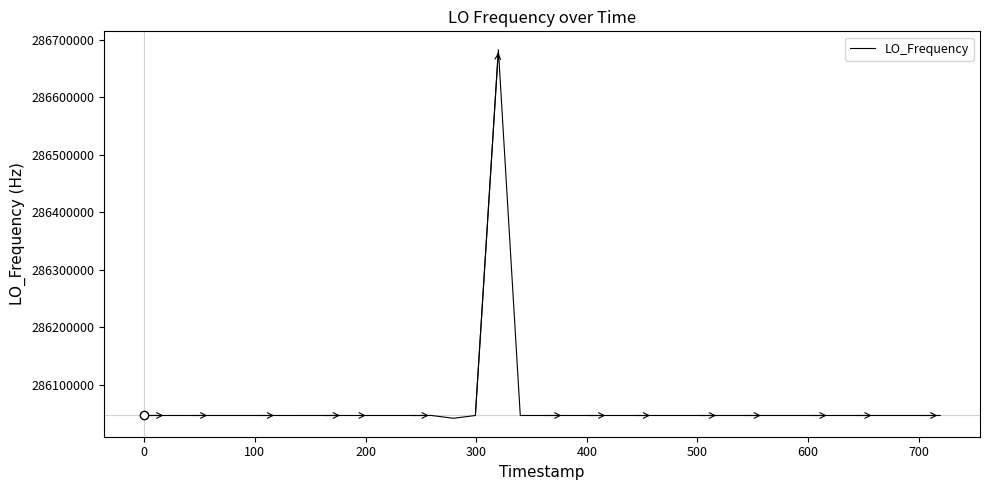

Is this an area chart (filled region under the line)?

No